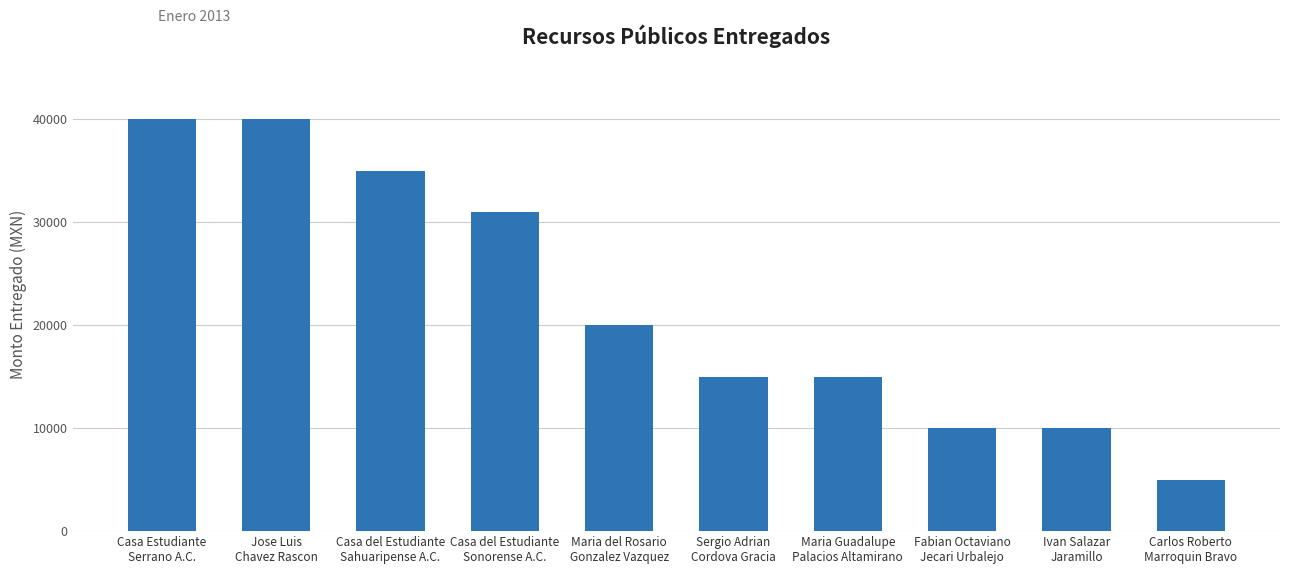

What is the difference between the maximum and minimum values?

35000